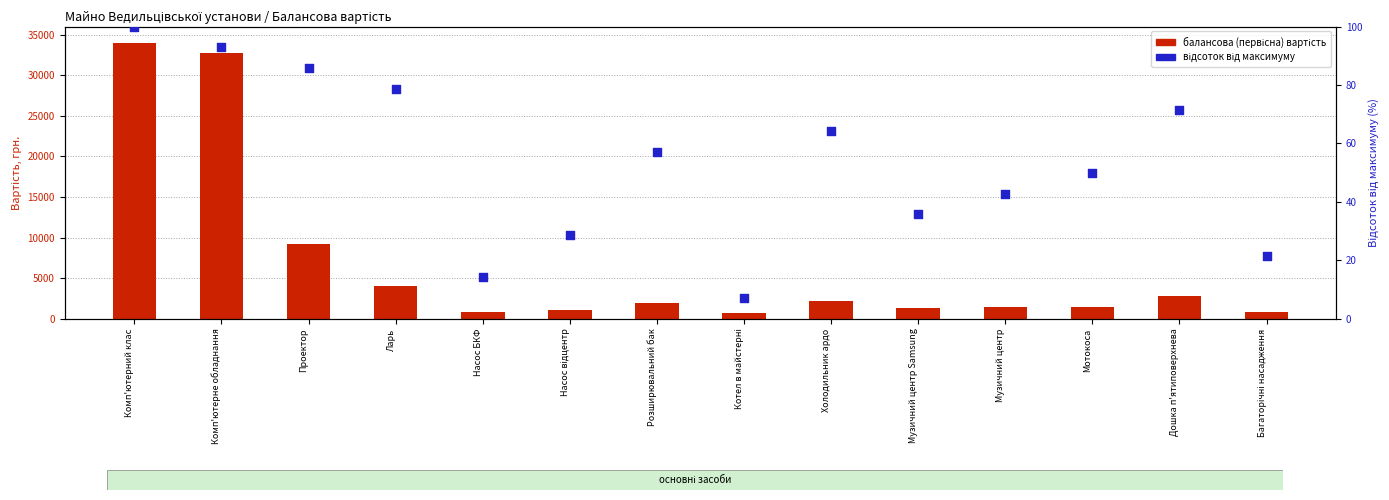

Which series contains the lowest Y value?

відсоток від максимуму